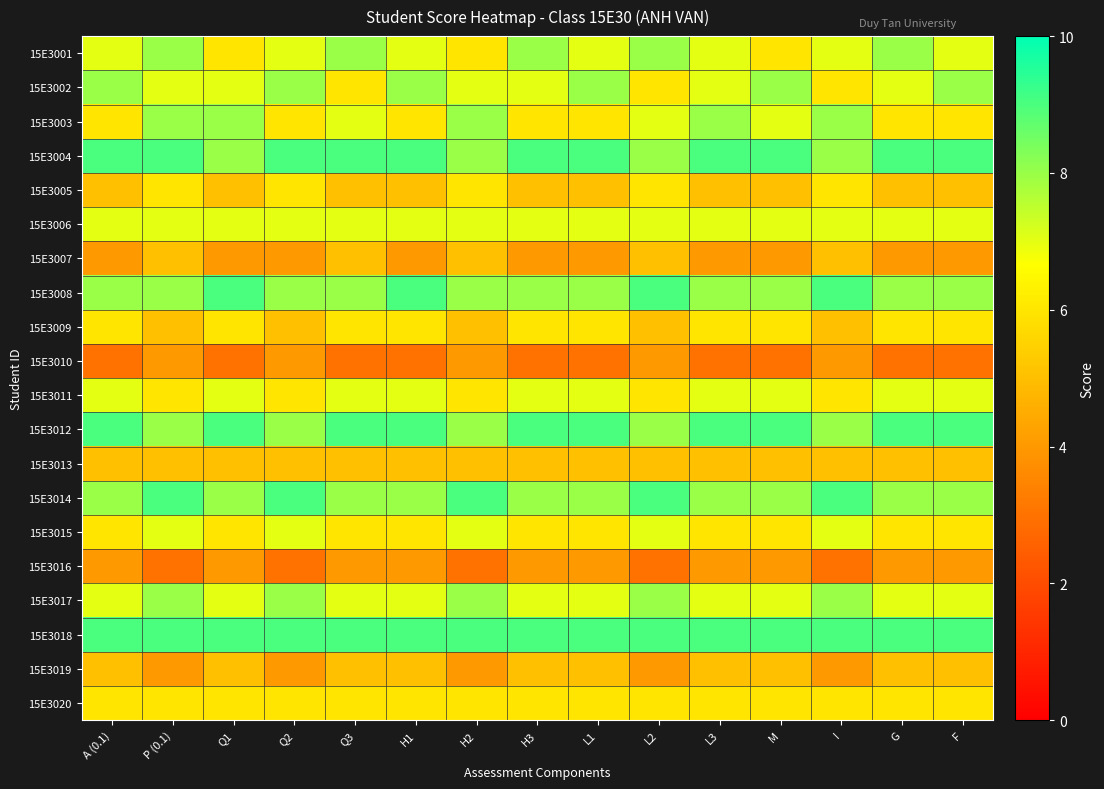

Rank the series at Q2 from highest to lowest value.

15E3004, 15E3014, 15E3018, 15E3002, 15E3008, 15E3012, 15E3017, 15E3001, 15E3006, 15E3015, 15E3003, 15E3005, 15E3011, 15E3020, 15E3009, 15E3013, 15E3007, 15E3010, 15E3019, 15E3016